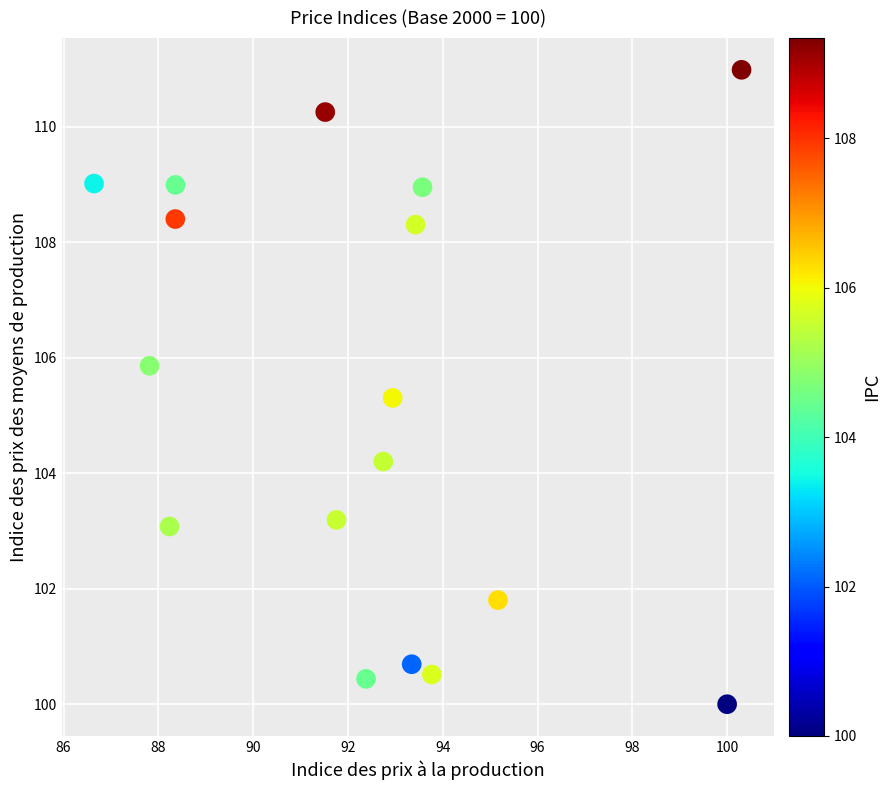

What Y value in the scatter plot is closest to 105?

105.3